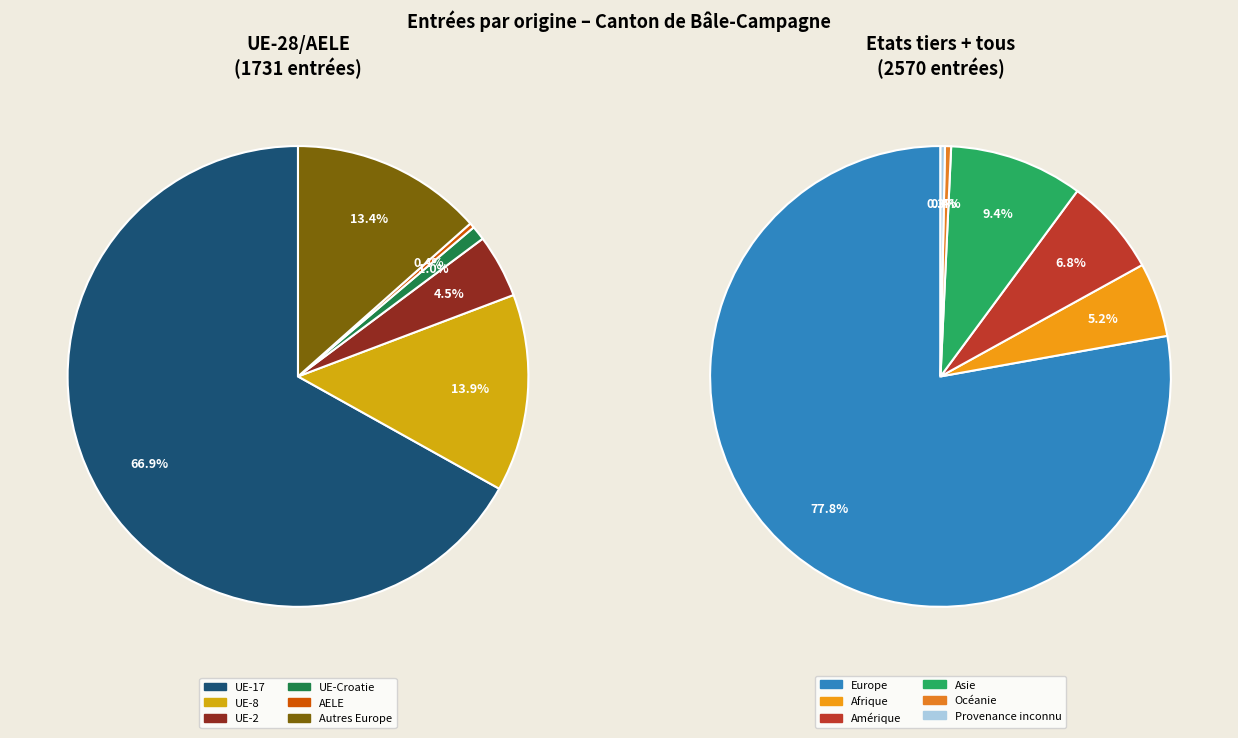

Combined, what portion of the pie is Asie and Océanie?

9.8%